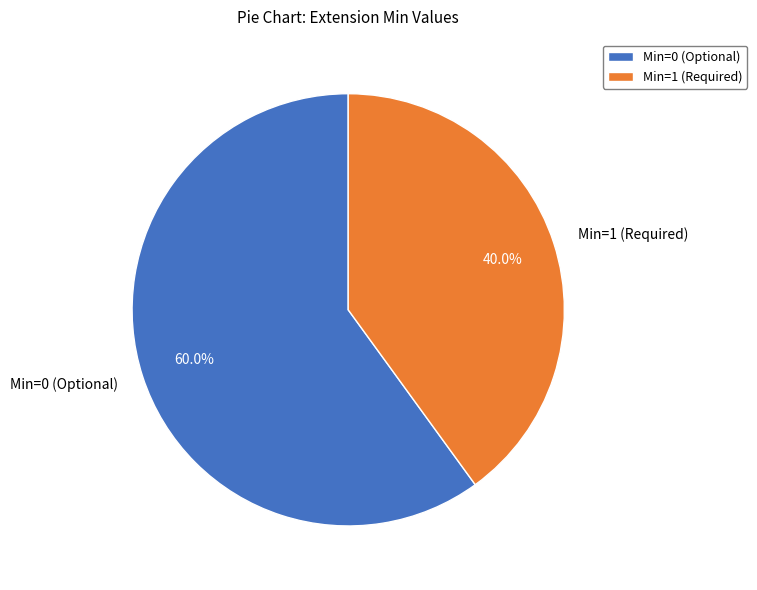

To the nearest percent, what is the difference between the largest and smallest slice percentages?

20%